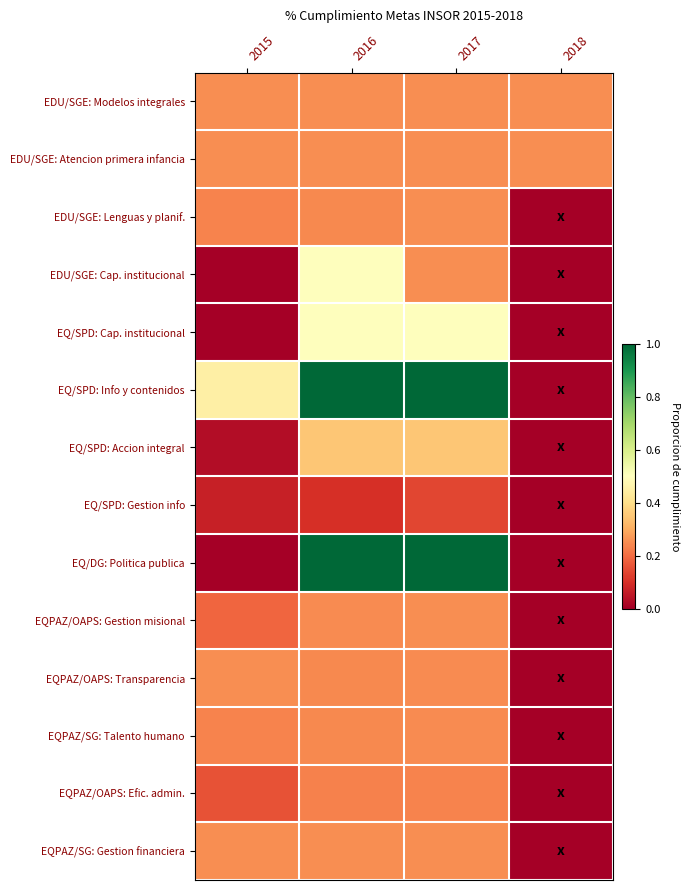

Reading left to right, what are all the values shown in this chart?

EDU/SGE: Modelos integrales: 2015=0.2	2016=0.2	2017=0.2	2018=0.2
EDU/SGE: Atencion primera infancia: 2015=0.2	2016=0.2	2017=0.2	2018=0.2
EDU/SGE: Lenguas y planif.: 2015=0.2	2016=0.2	2017=0.2	2018=0.0
EDU/SGE: Cap. institucional: 2015=0.0	2016=0.5	2017=0.2	2018=0.0
EQ/SPD: Cap. institucional: 2015=0.0	2016=0.5	2017=0.5	2018=0.0
EQ/SPD: Info y contenidos: 2015=0.5	2016=1.0	2017=1.0	2018=0.0
EQ/SPD: Accion integral: 2015=0.0	2016=0.3	2017=0.3	2018=0.0
EQ/SPD: Gestion info: 2015=0.1	2016=0.1	2017=0.1	2018=0.0
EQ/DG: Politica publica: 2015=0.0	2016=1.0	2017=1.0	2018=0.0
EQPAZ/OAPS: Gestion misional: 2015=0.2	2016=0.2	2017=0.2	2018=0.0
EQPAZ/OAPS: Transparencia: 2015=0.2	2016=0.2	2017=0.2	2018=0.0
EQPAZ/SG: Talento humano: 2015=0.2	2016=0.2	2017=0.2	2018=0.0
EQPAZ/OAPS: Efic. admin.: 2015=0.2	2016=0.2	2017=0.2	2018=0.0
EQPAZ/SG: Gestion financiera: 2015=0.2	2016=0.2	2017=0.2	2018=0.0